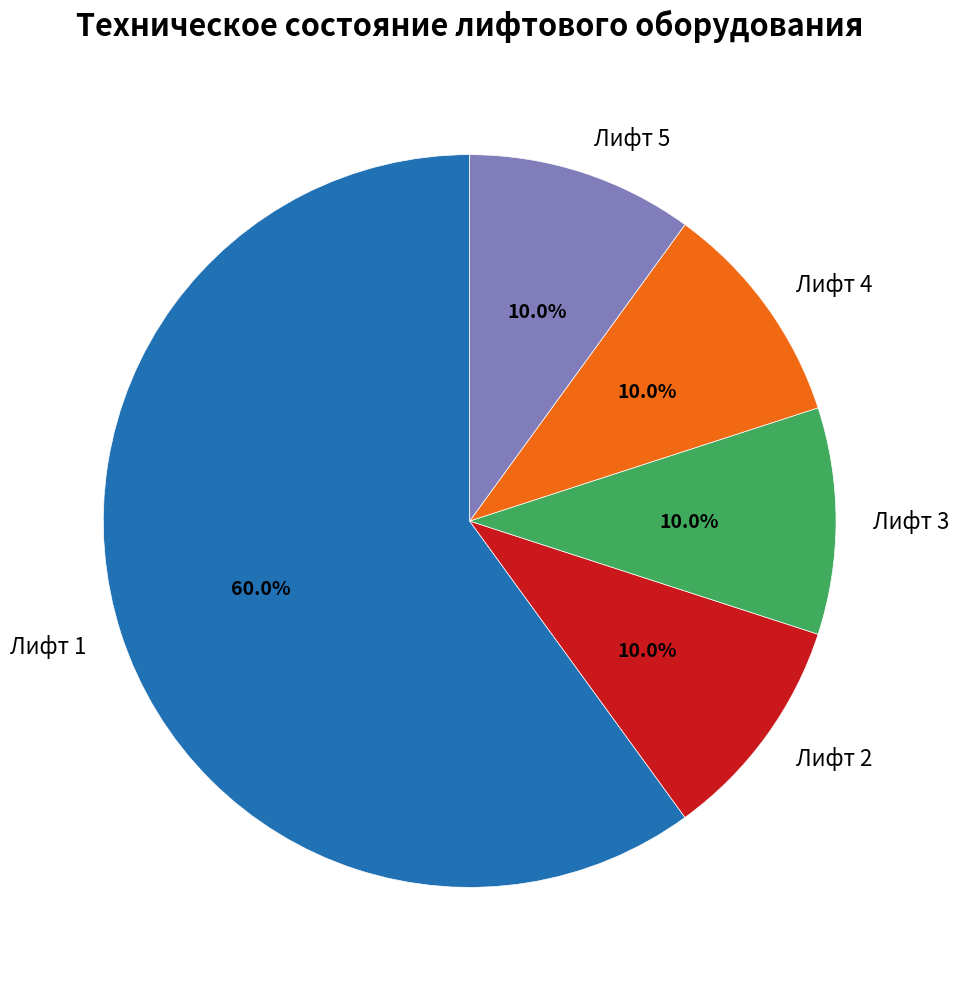

Which has a higher value, Лифт 1 or Лифт 5?

Лифт 1